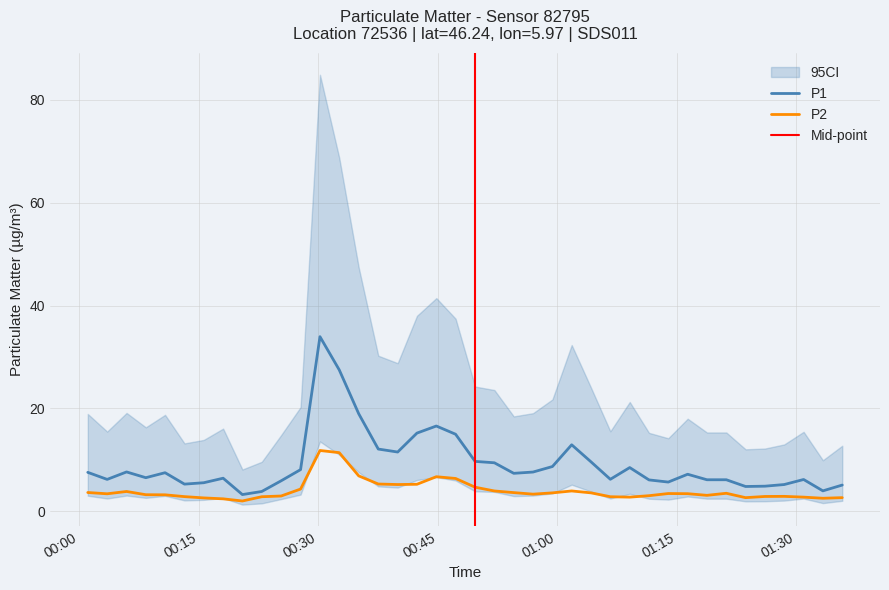

What is the highest value of the P2 series?

11.8